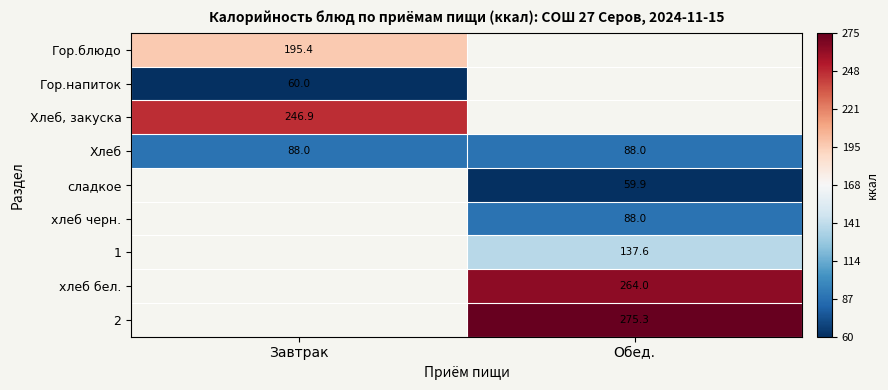

What is the highest value of the Хлеб series?

88.0